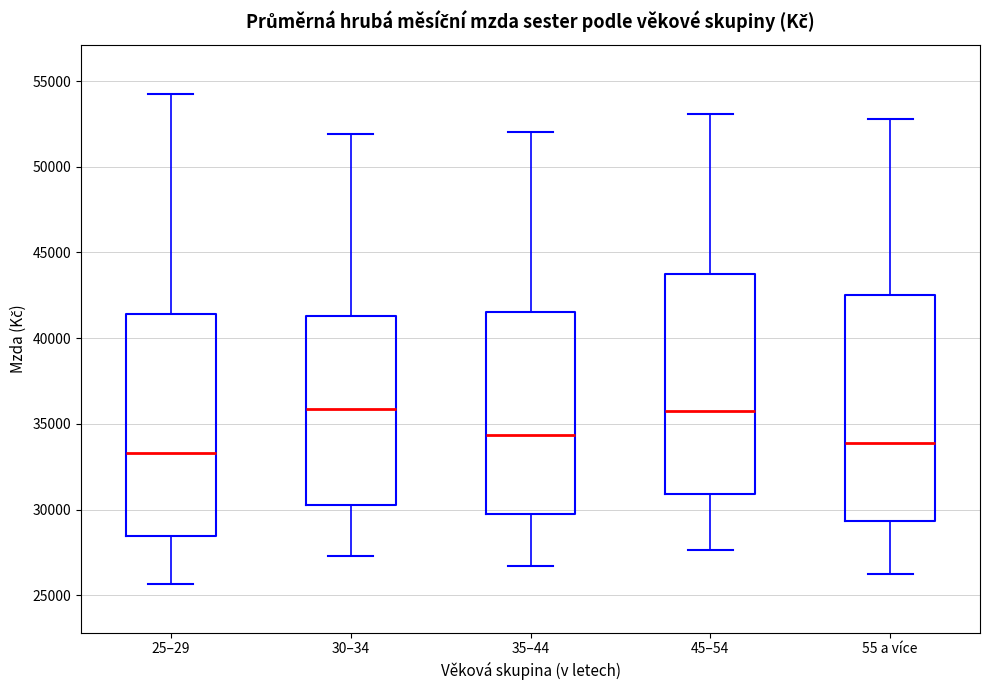

Where does the median line of the box for 30–34 sit on the y-axis? The values are not printed on the chart, so give them approximately, as read against the axis.

36000